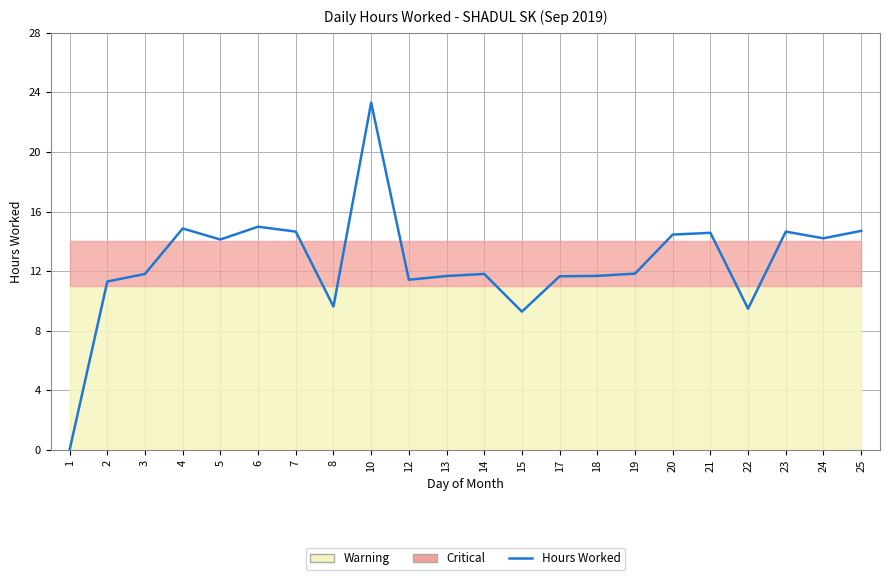

The chart shows a value of 11.8 at 19. True or false?

True